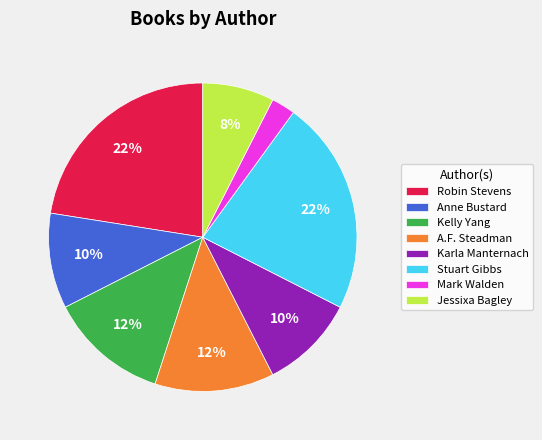

The Jessixa Bagley slice represents 20% of the pie. True or false?

False